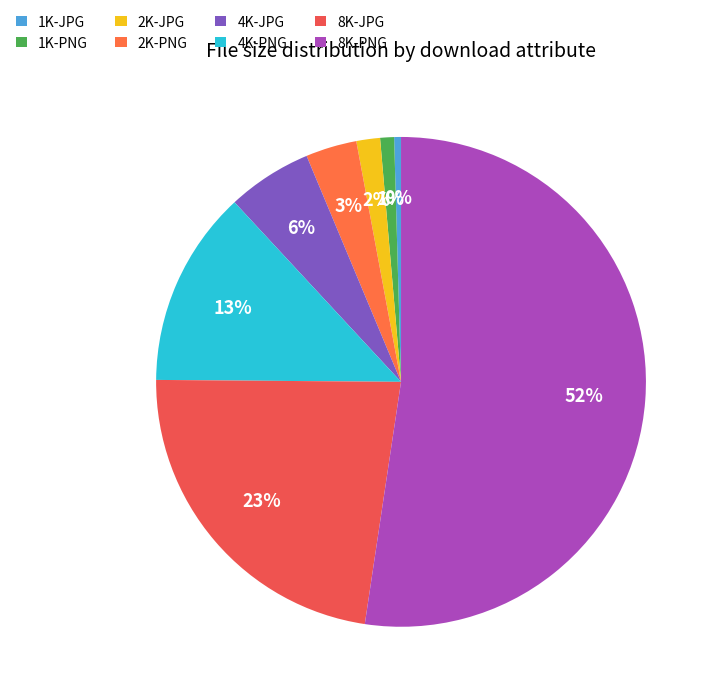

Count the number of slices in the pie.

8